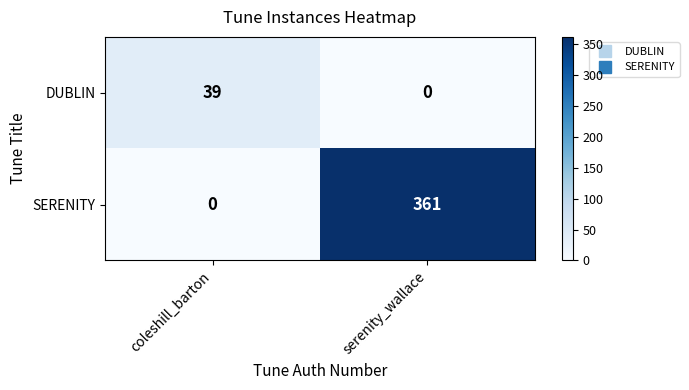

At which category does the chart reach its peak across all series?

serenity_wallace